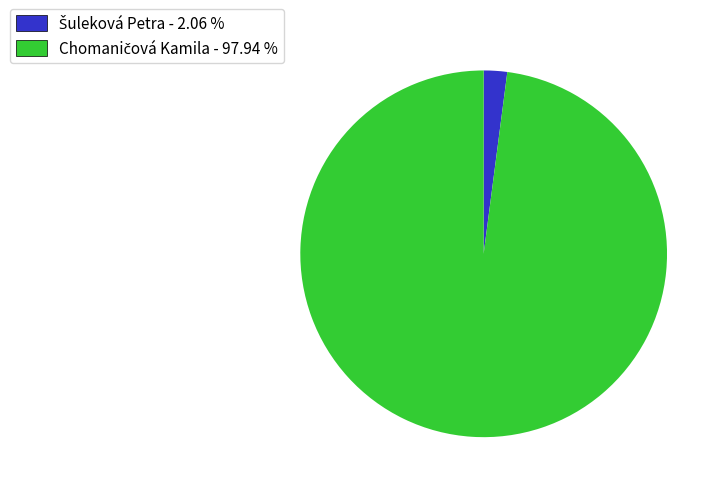

Is there a majority slice in this chart?

Yes